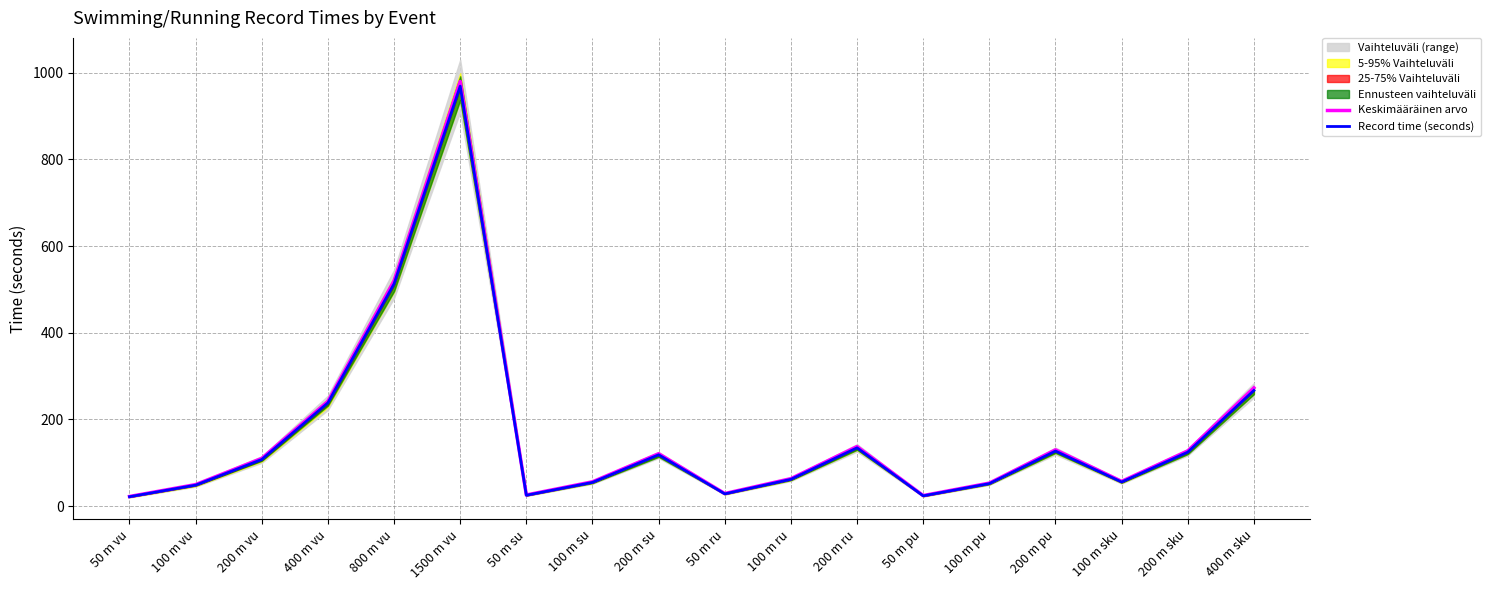

At which label does Record time (seconds) reach its minimum?

50 m vu